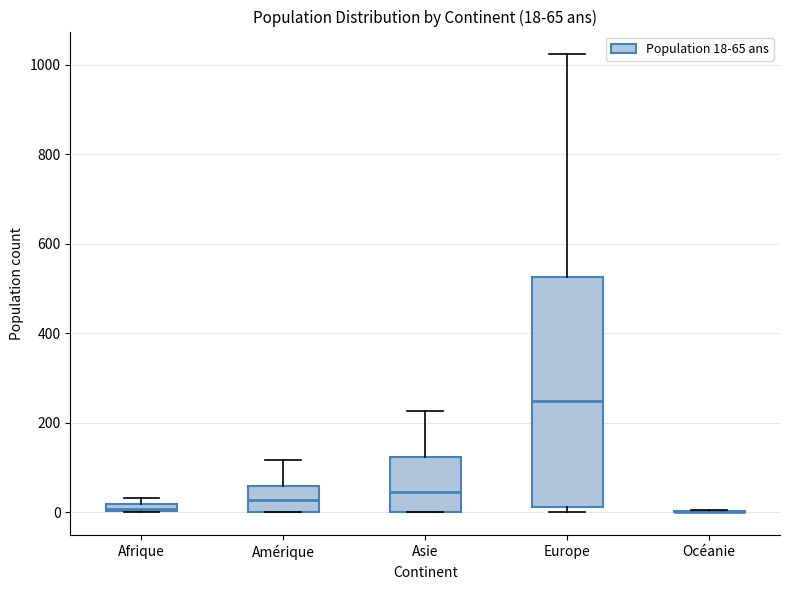

Comparing the boxes themselves (not the whiskers), which one is the tallest?

Europe